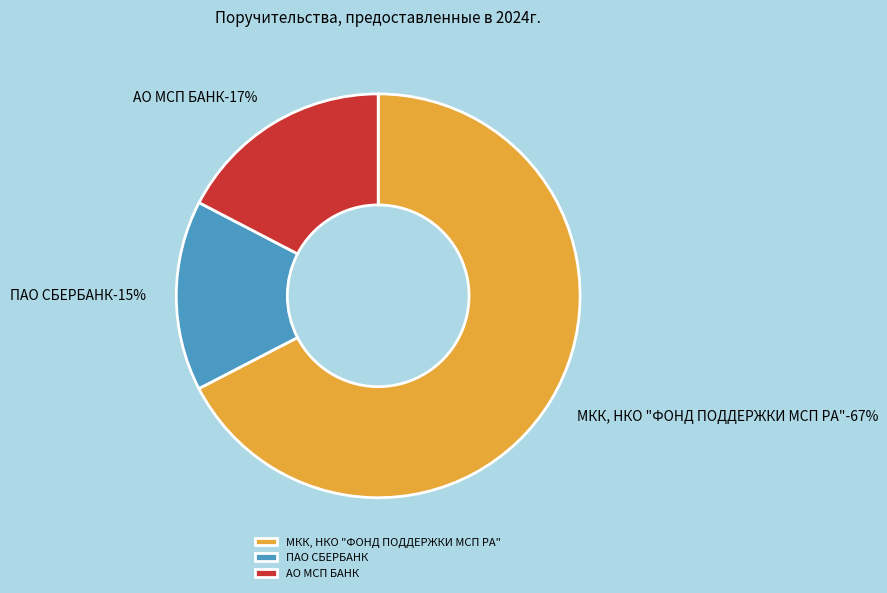

To the nearest percent, what portion does АО МСП БАНК represent?

17%